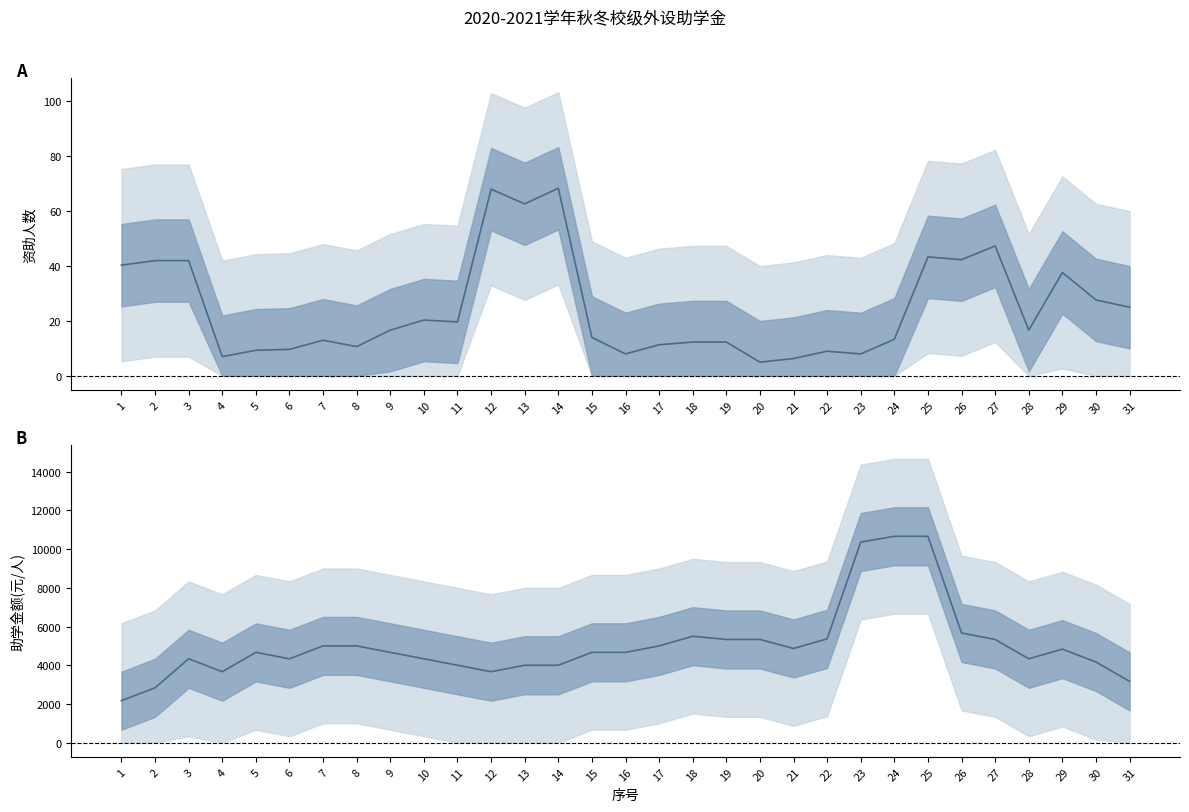

The 助学金额(元/人) series shows 2348.9 at 11. True or false?

False